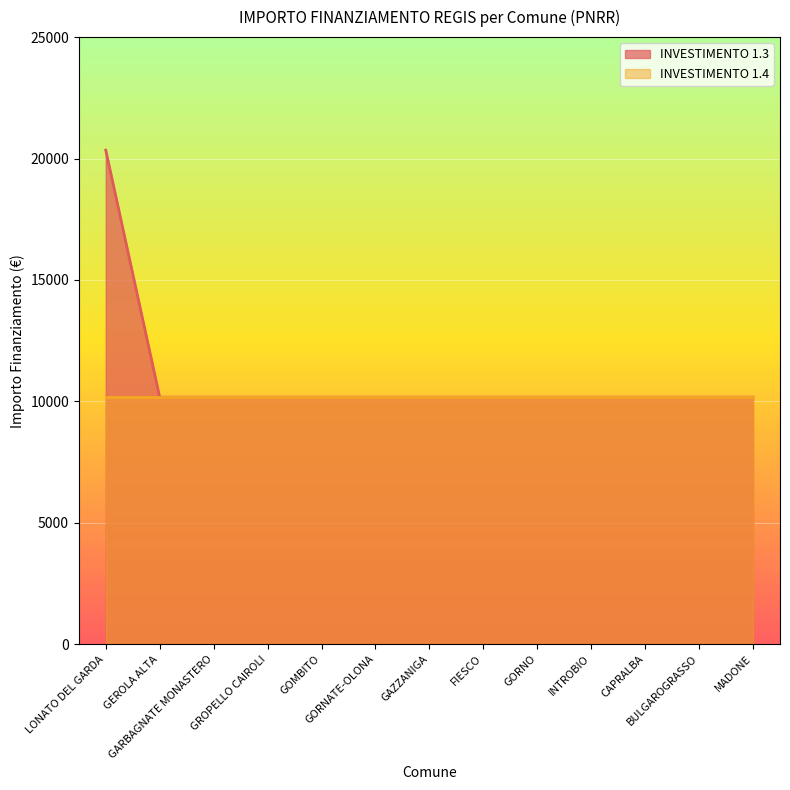

Where is the data nearest to the value 15258?

LONATO DEL GARDA